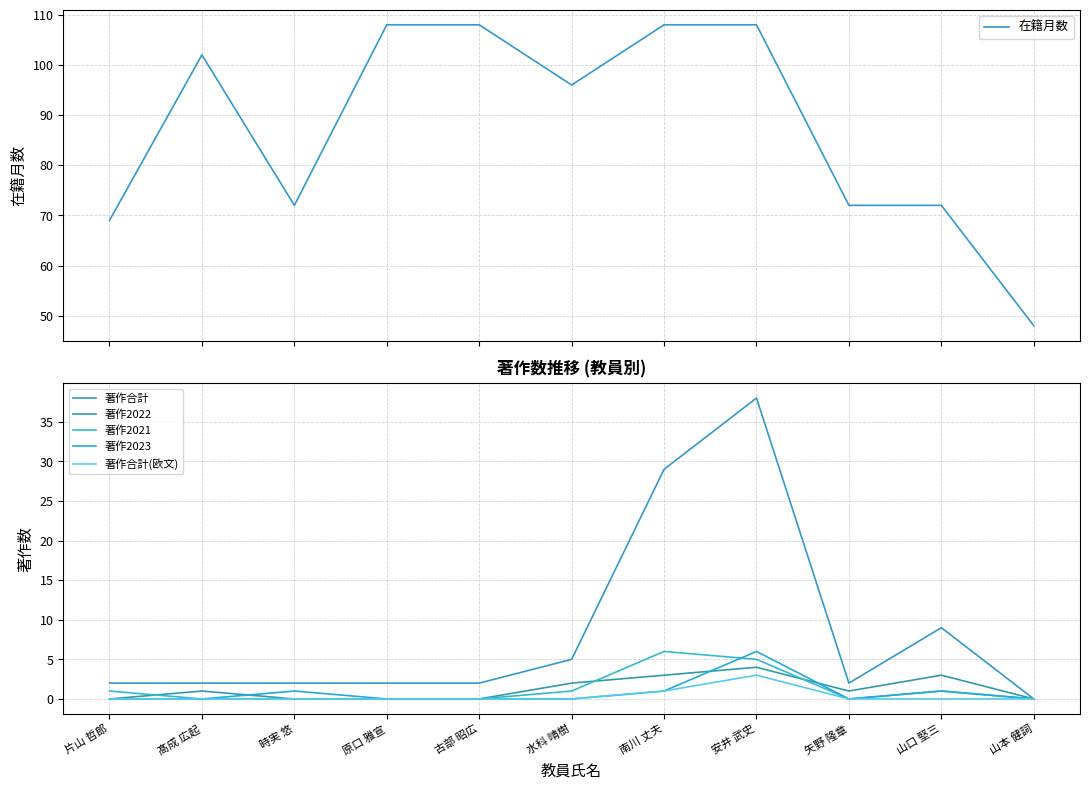

Count the 著作合計(欧文) values in the range 0 to 1.

10